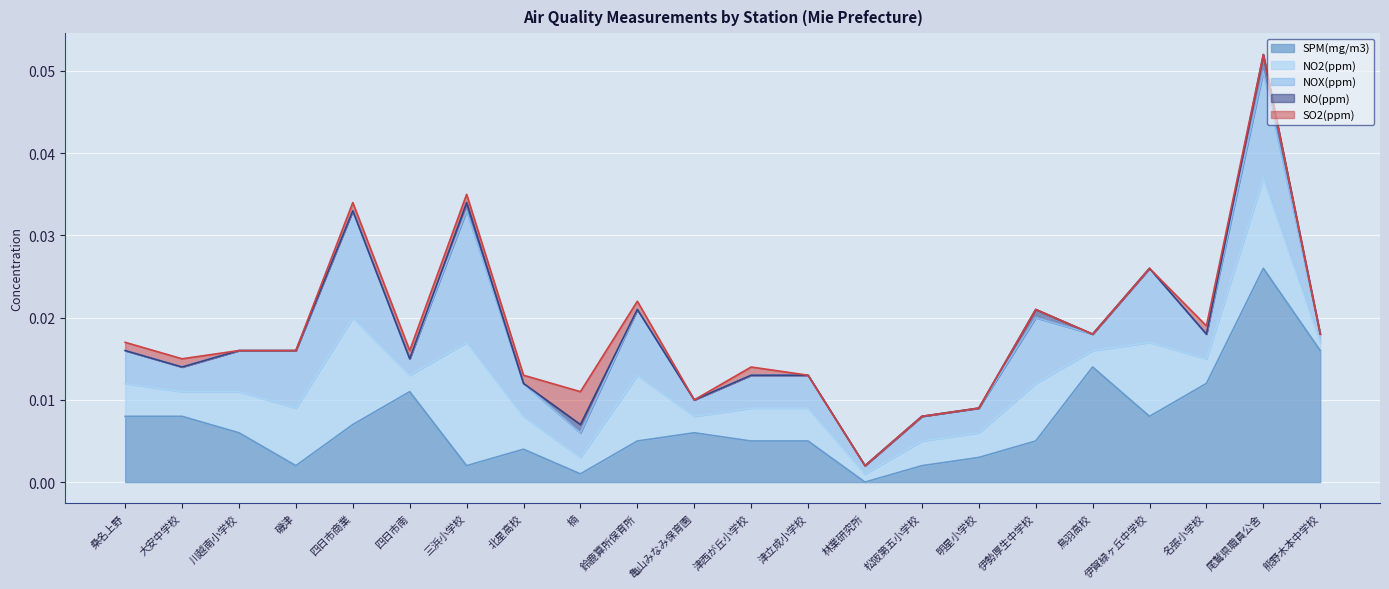

How many categories are shown in the chart?

22